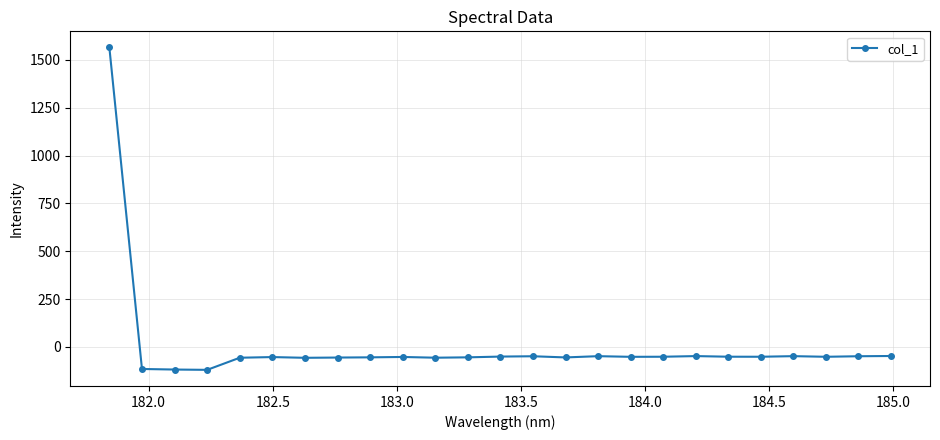

True or false: the data has more than 1 interior local peaks.

True